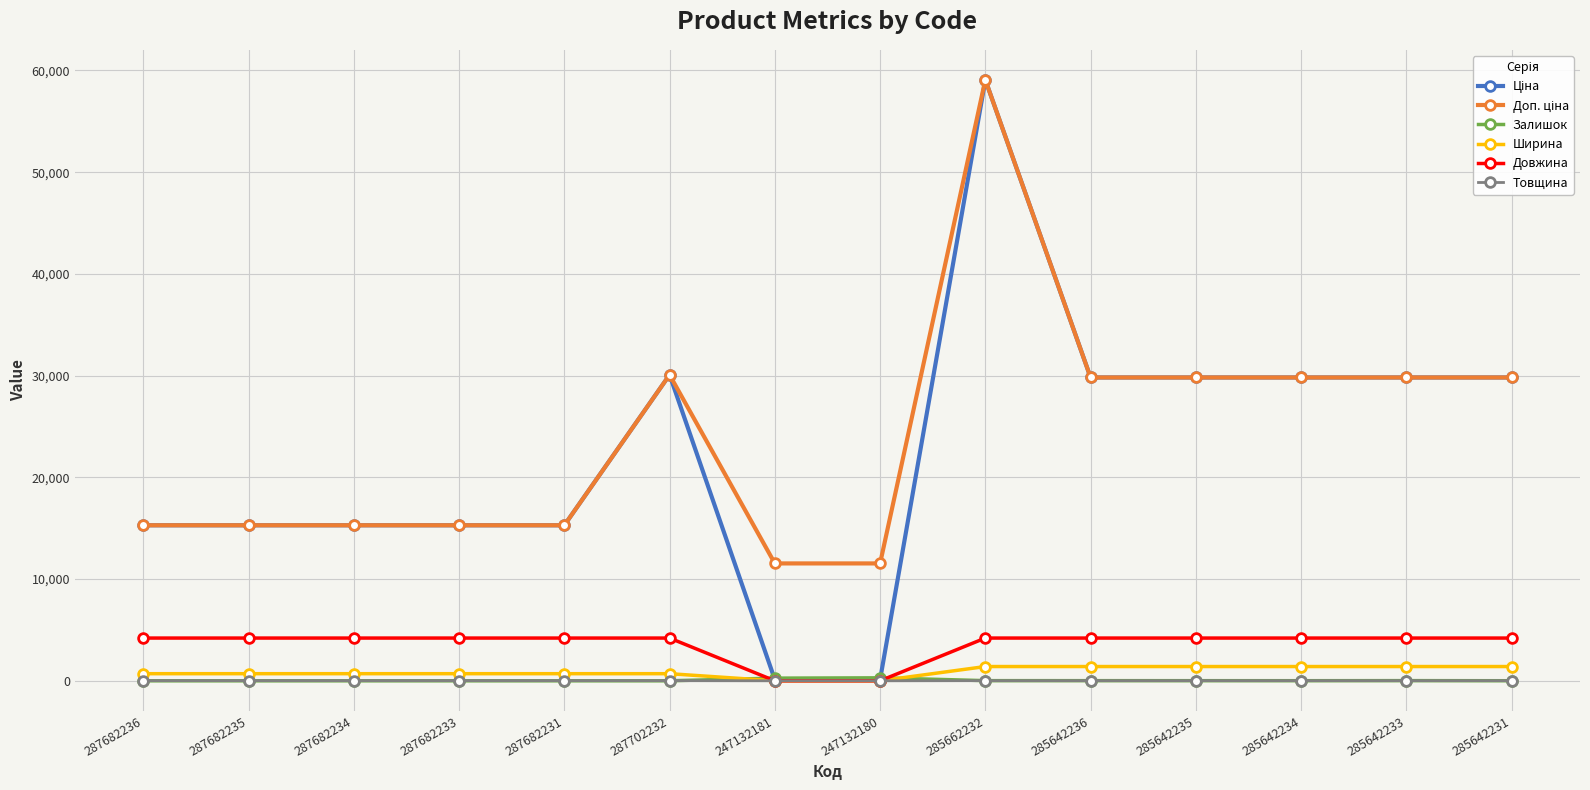

True or false: Довжина has a value of 4200.0 at 285662232.

True